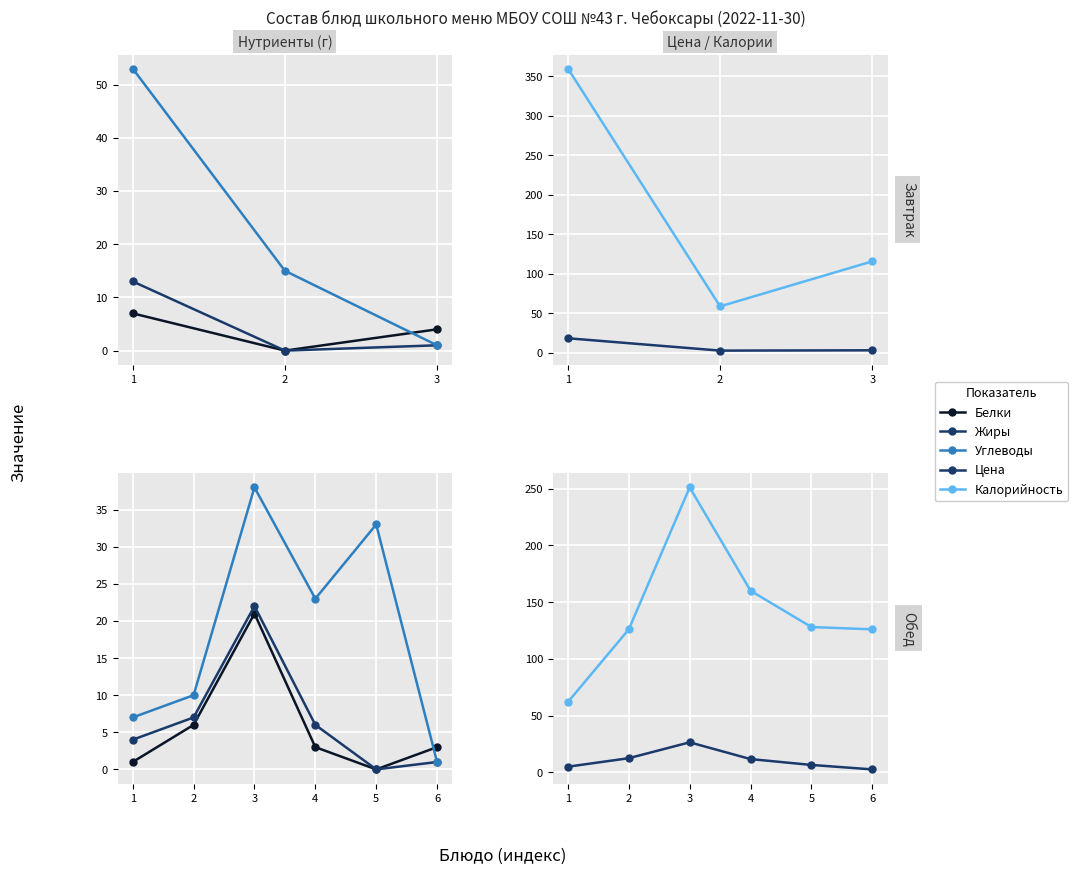

How many lines are shown in the chart?

5